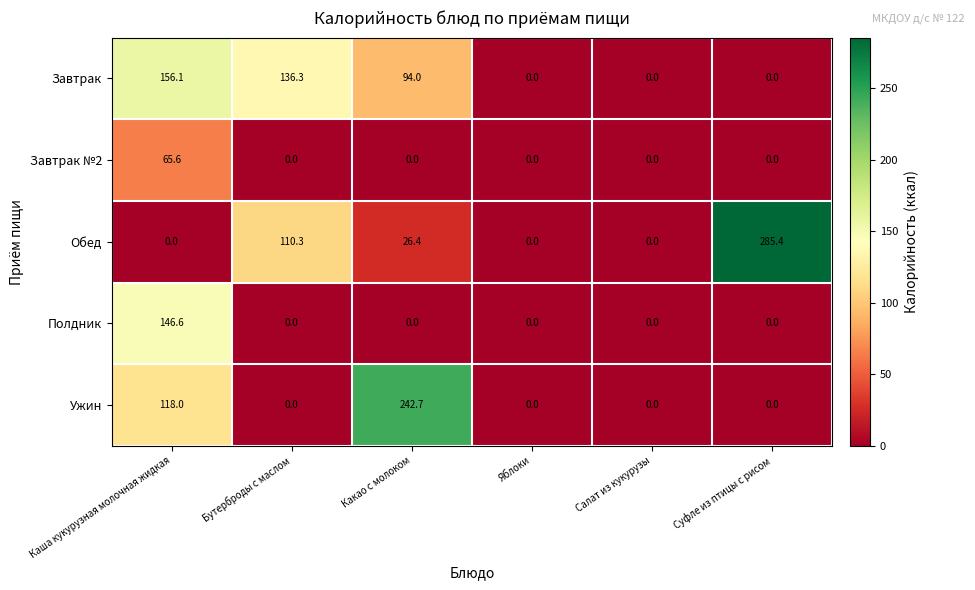

How many distinct data groups are displayed?

5